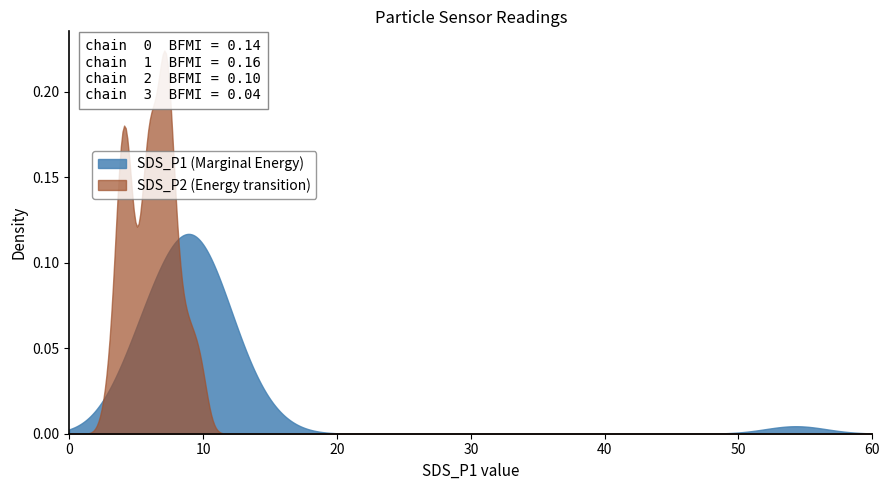

What is the label of the 21st point from the left?

20